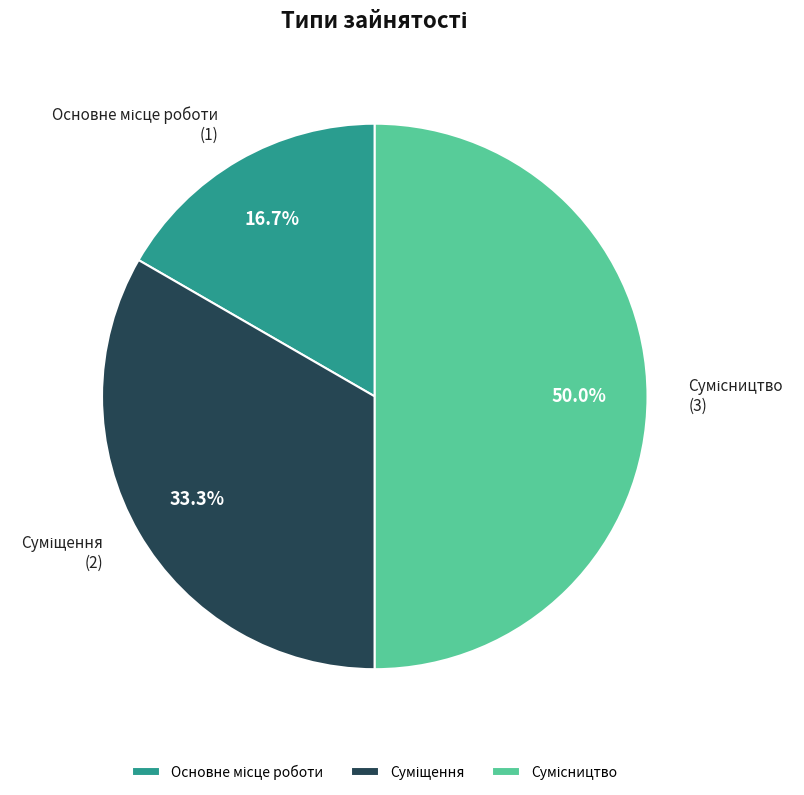

Is the sum of Сумісництво and Суміщення greater than half?

Yes